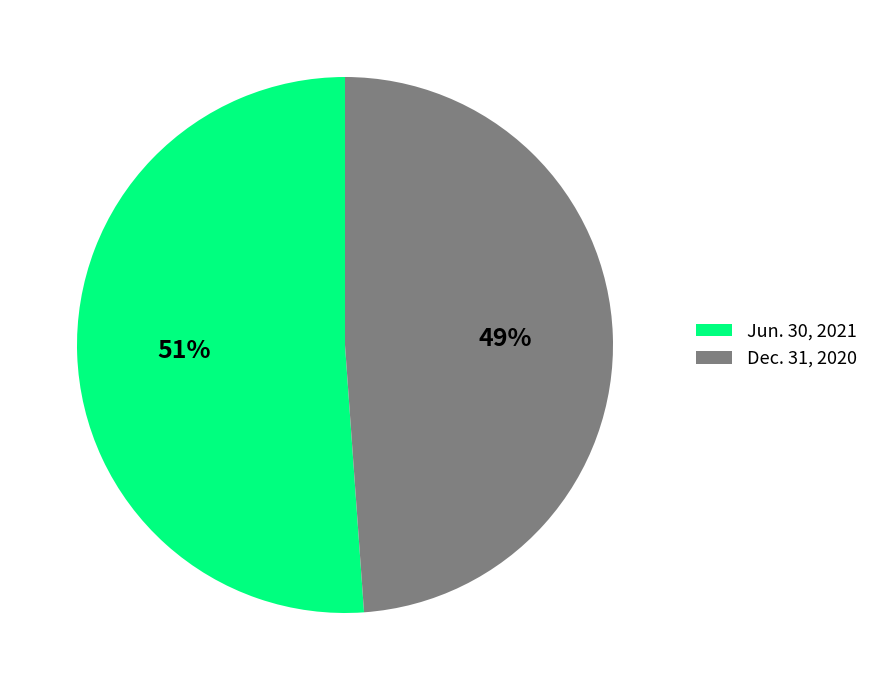

What is the largest slice in the pie chart?

Jun. 30, 2021